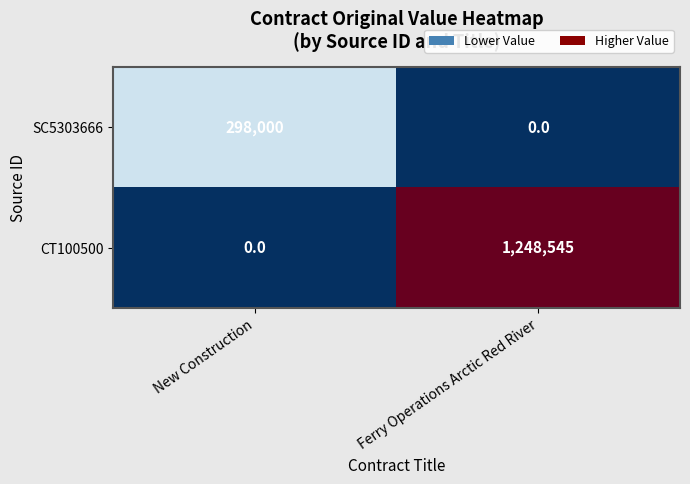

At which category is the sum across all series the highest?

Ferry Operations Arctic Red River